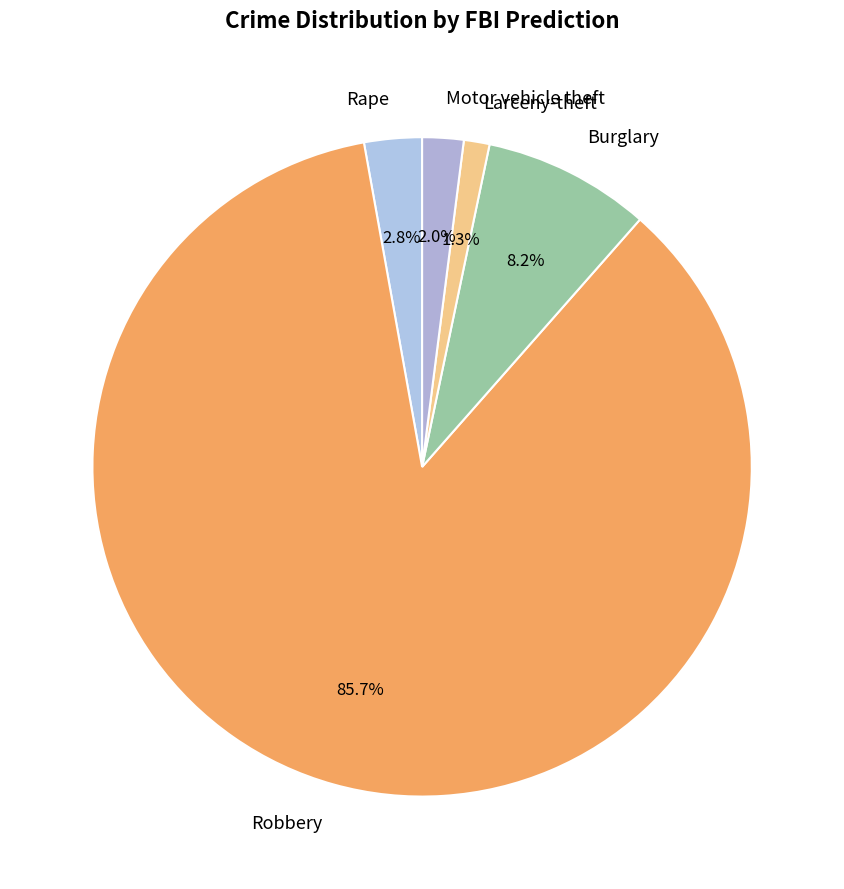

Rank the categories by value from highest to lowest.

Robbery, Burglary, Rape, Motor vehicle theft, Larceny-theft